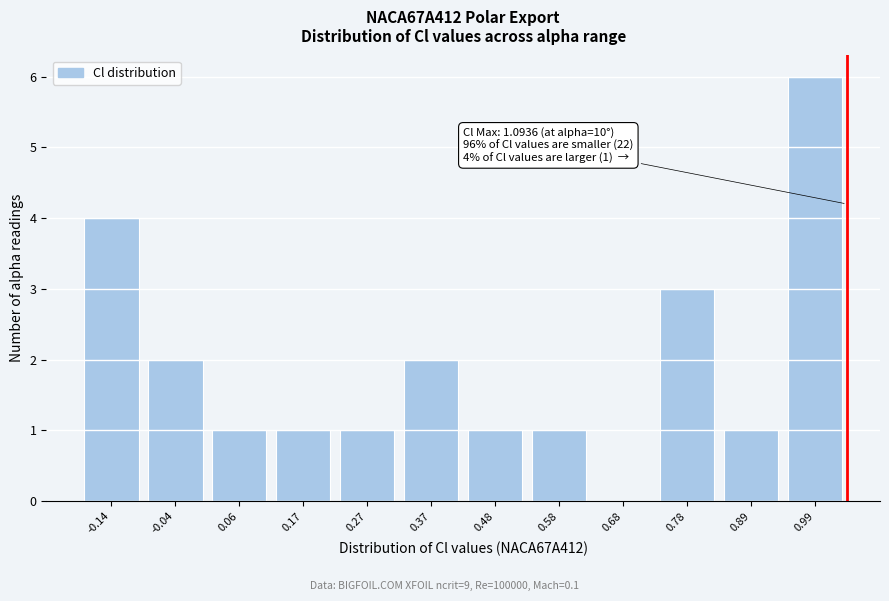

Reading left to right, transcribe all the data shown in this chart.

-0.14=4	-0.04=2	0.06=1	0.17=1	0.27=1	0.37=2	0.48=1	0.58=1	0.68=0	0.78=3	0.89=1	0.99=6